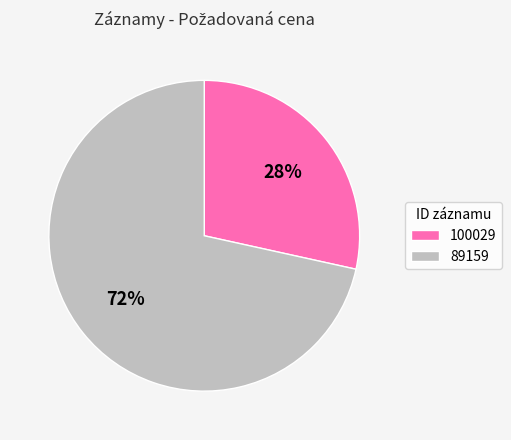

Which category has the smallest portion of the pie?

100029